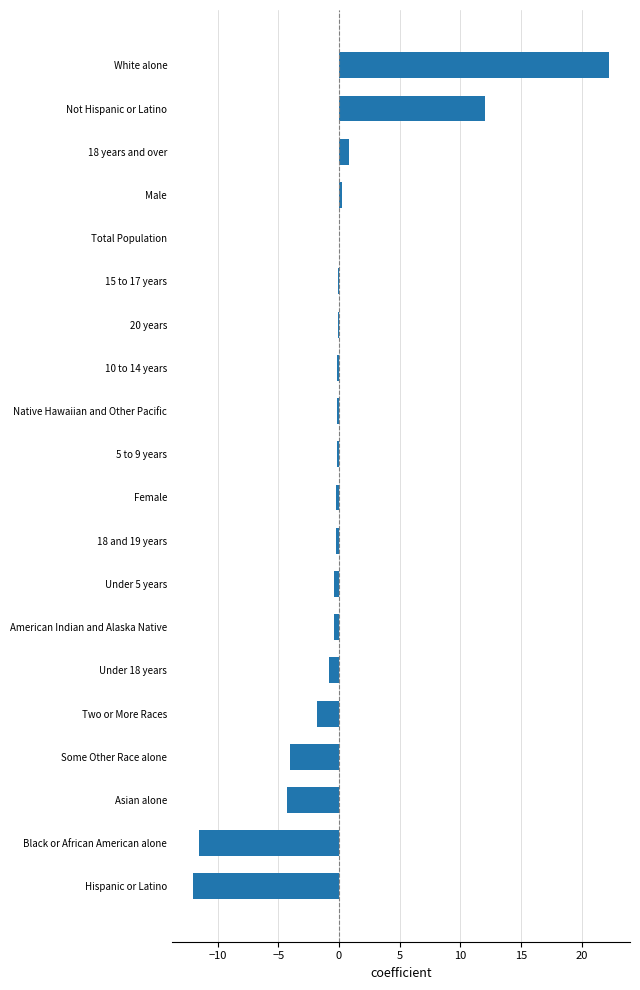

Which category has the highest value across all series?

White alone